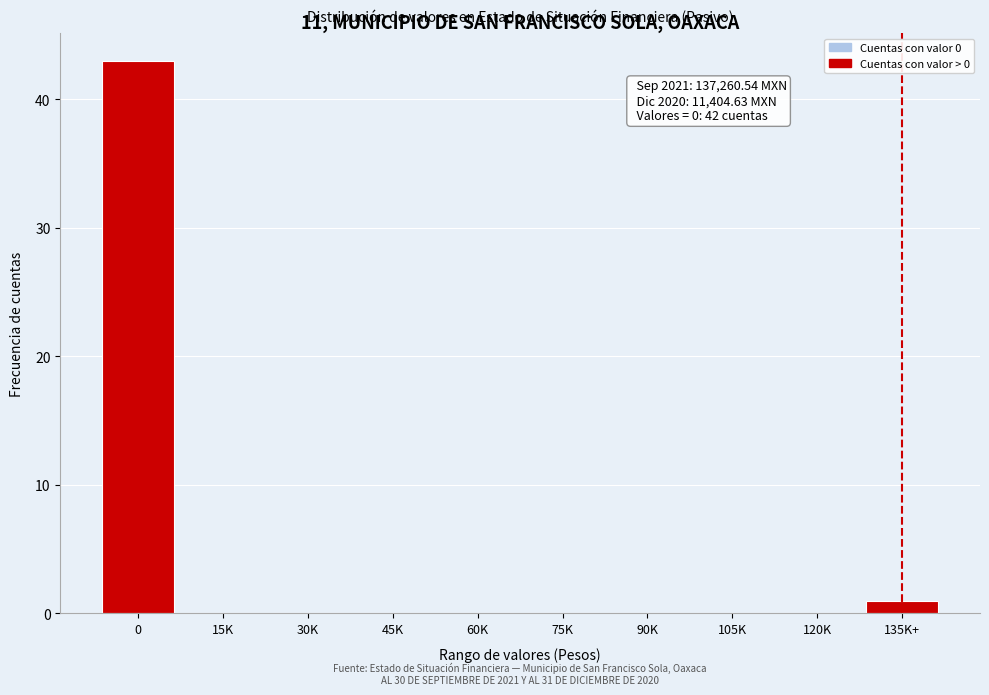

Reading left to right, list all the values displayed in this chart.

0=43	15K=0	30K=0	45K=0	60K=0	75K=0	90K=0	105K=0	120K=0	135K+=1